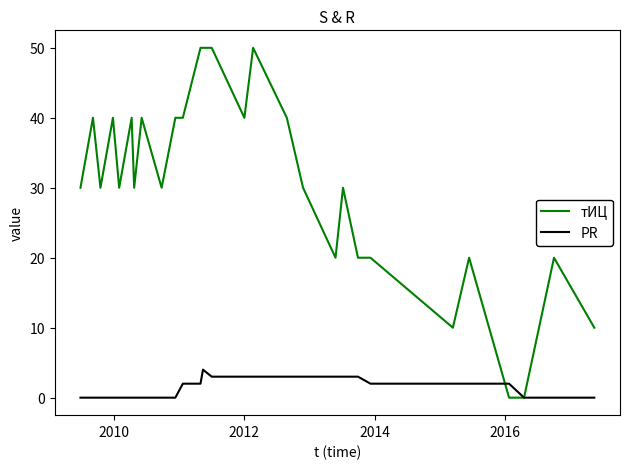

At how many categories does at least one series exceed 22?

19